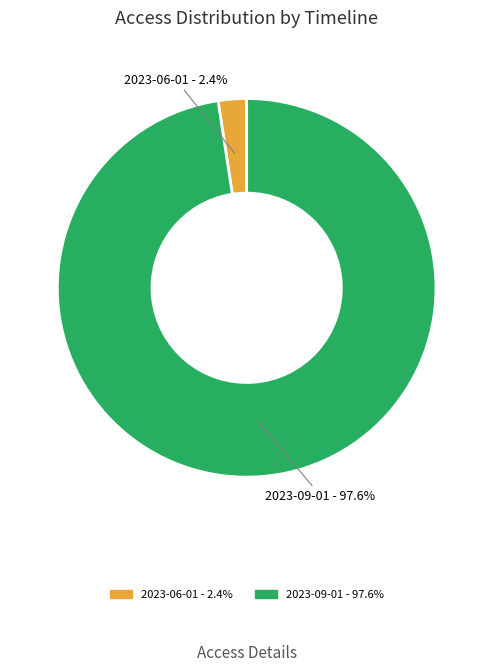

Which slice is the smallest?

2023-06-01 - 2.4%